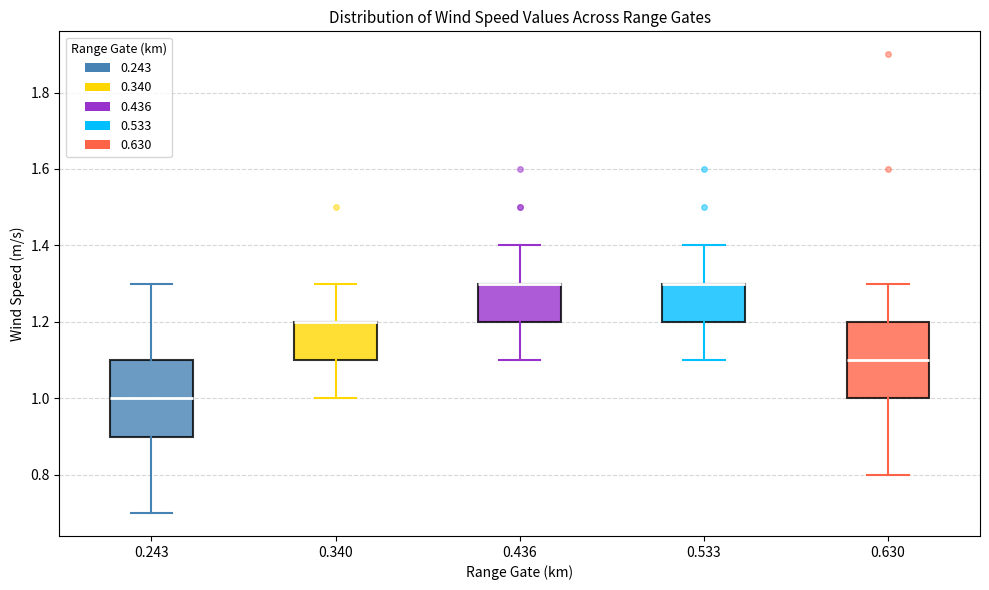

Reading left to right, read every box against the y-axis: the position of its median line, the range the box covers, and the ends of its whiskers. The values are not printed on the chart, so give them approximately, as read against the axis.

0.243: median 1.0, box 0.9 to 1.1, whiskers 0.7 to 1.3
0.340: median 1.2 (drawn on the box's upper edge), box 1.1 to 1.2, whiskers 1.0 to 1.3
0.436: median 1.3 (drawn on the box's upper edge), box 1.2 to 1.3, whiskers 1.1 to 1.4
0.533: median 1.3 (drawn on the box's upper edge), box 1.2 to 1.3, whiskers 1.1 to 1.4
0.630: median 1.1, box 1.0 to 1.2, whiskers 0.8 to 1.3